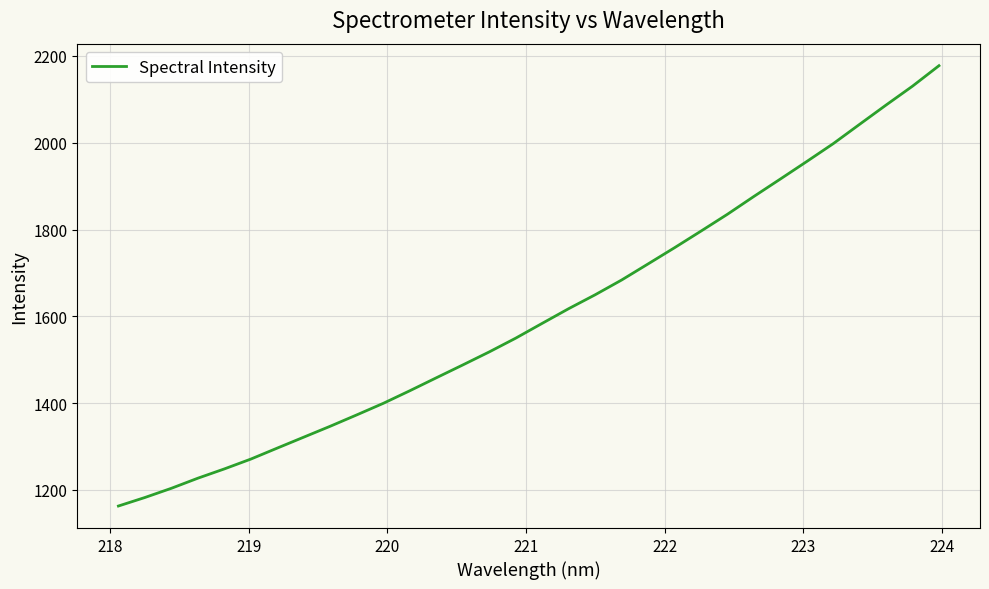

Count the number of categories in the chart.

32